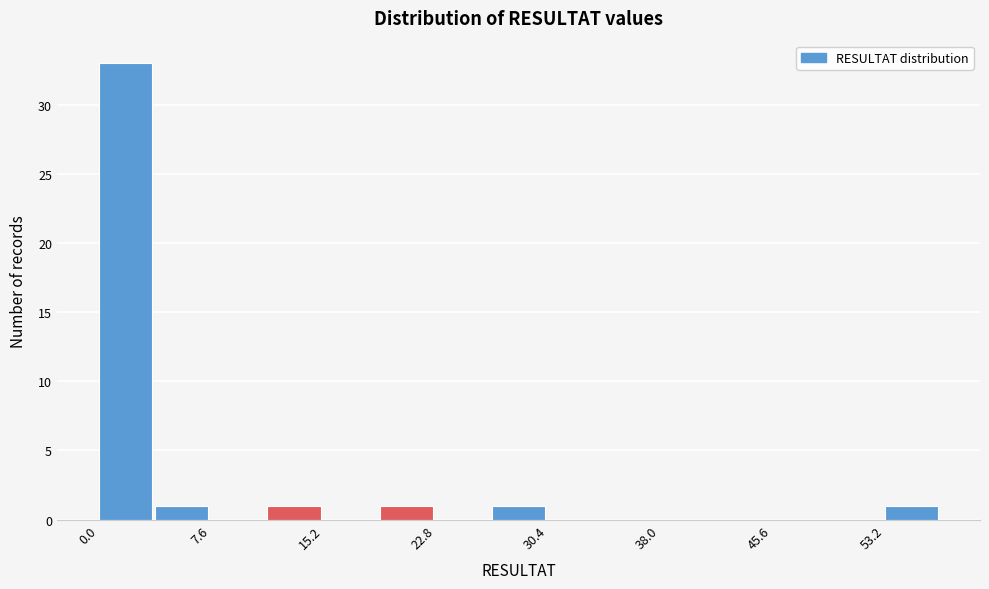

Read against the x-axis, roughly where is the centre of the tallest bar?

2